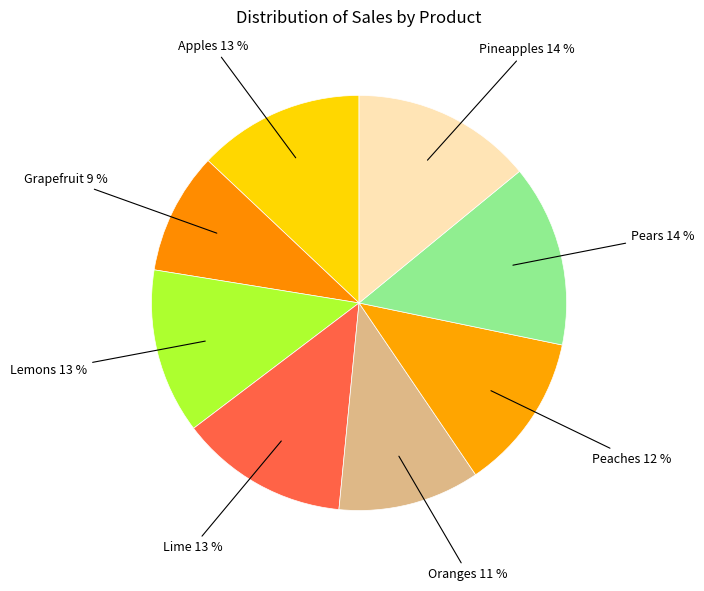

Count the number of slices in the pie.

8